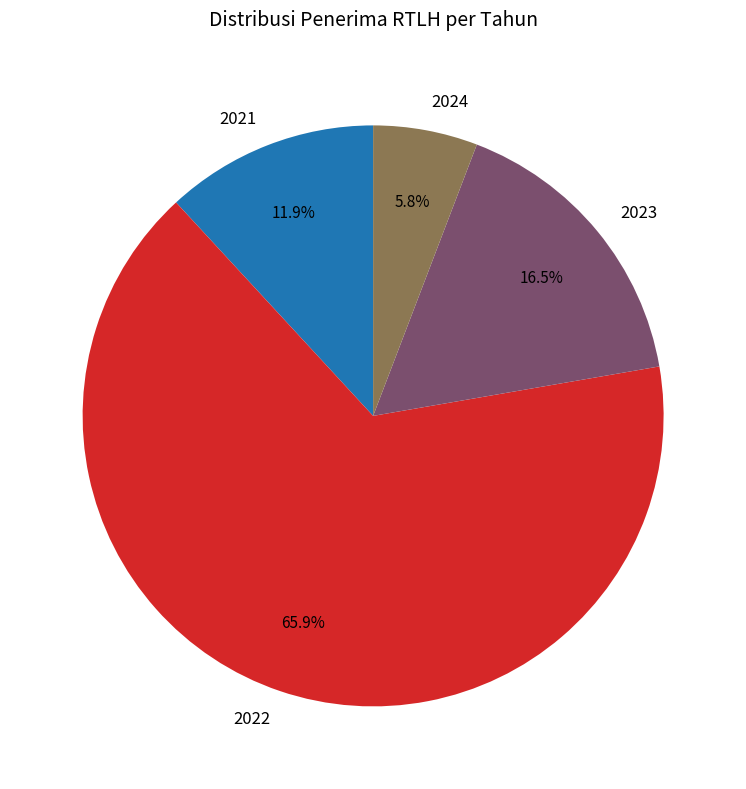

Which category has the biggest portion of the pie?

2022